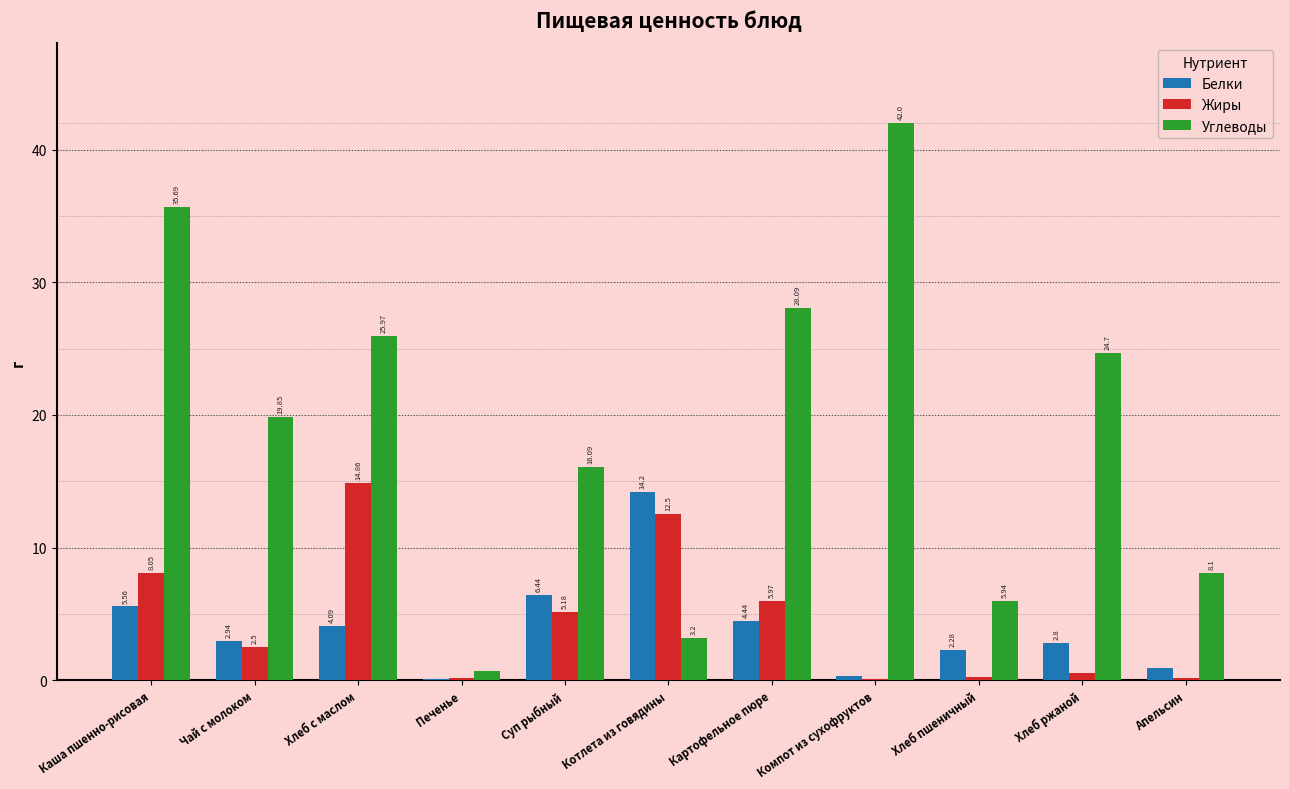

At which category is the sum across all series the highest?

Каша пшенно-рисовая